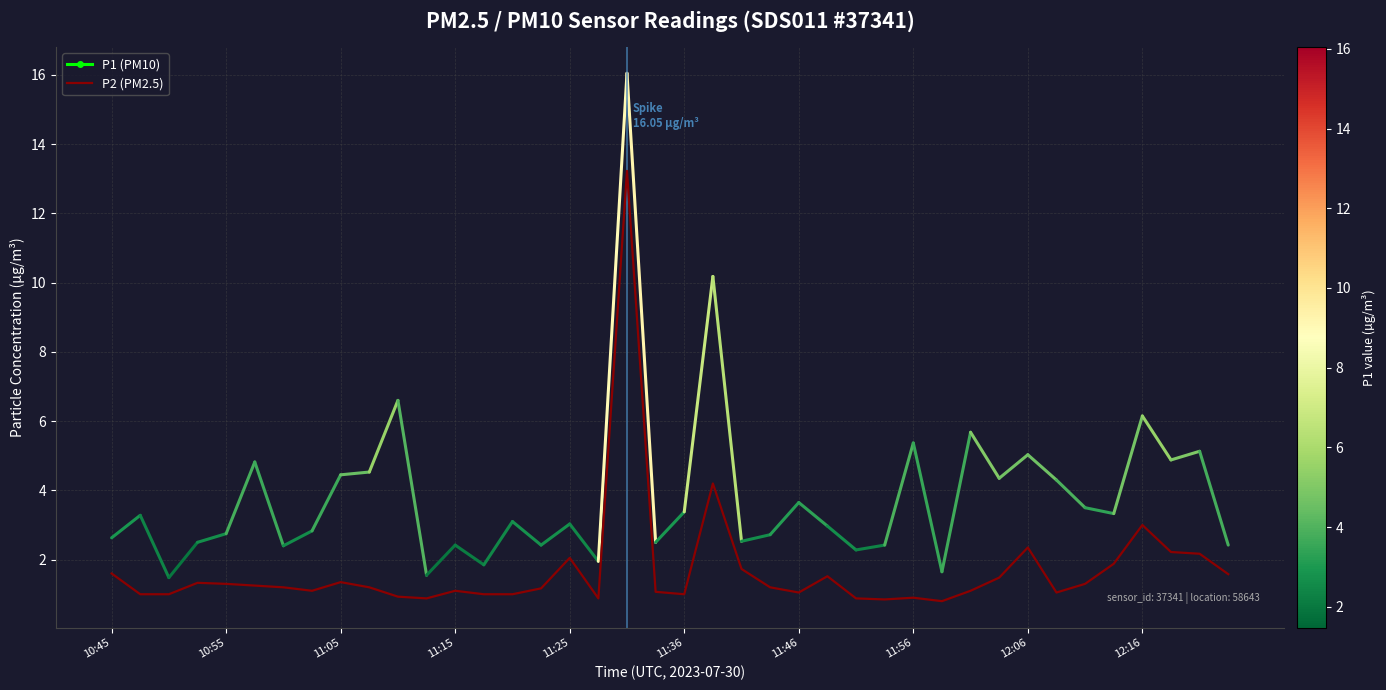

What is the difference between the maximum and minimum values?

12.4